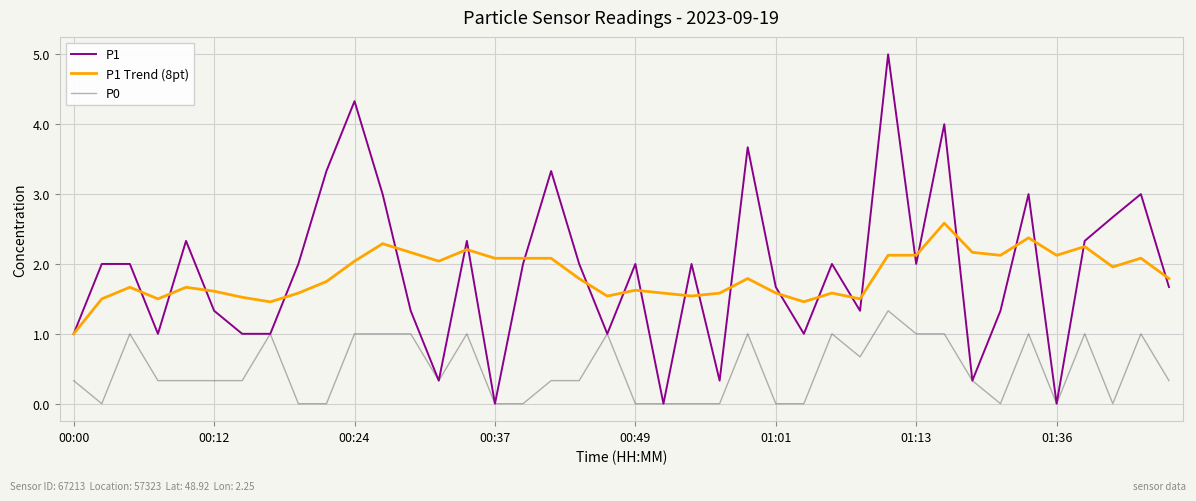

What is the highest value of the P0 series?

1.3